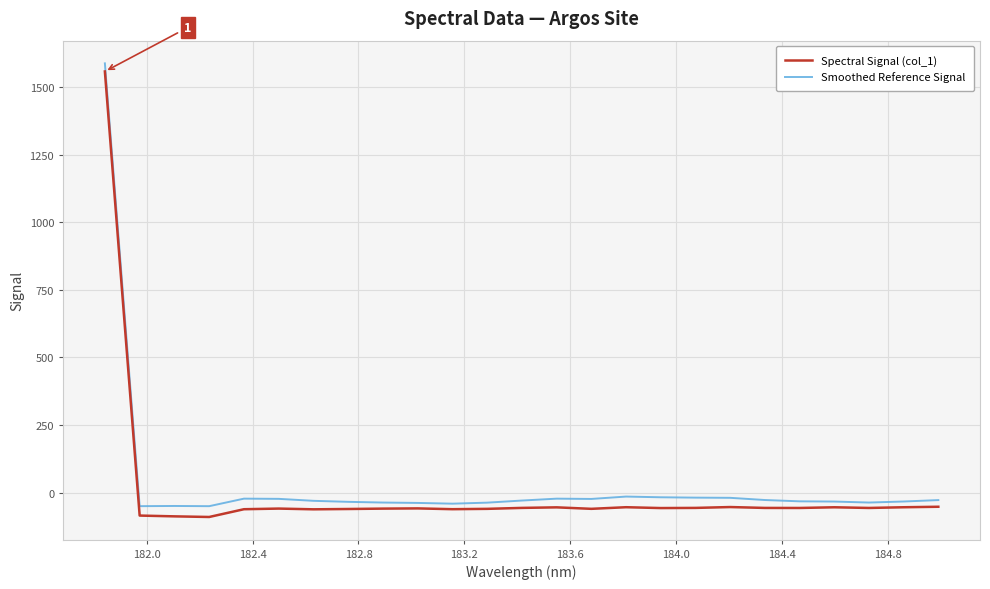

What is the lowest value of the Spectral Signal (col_1) series?

-90.3